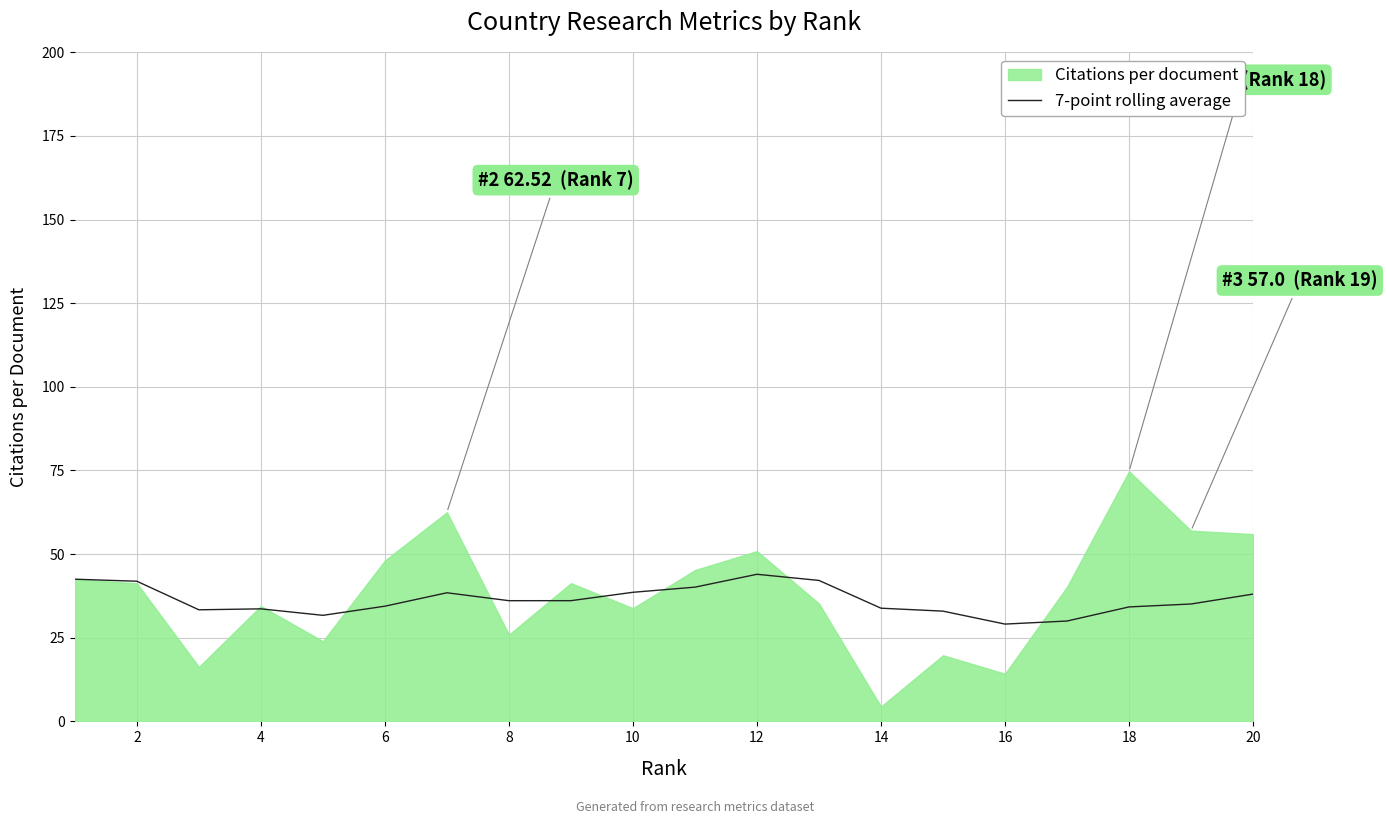

The value of 7-point rolling average at 2 is 63.4. True or false?

False